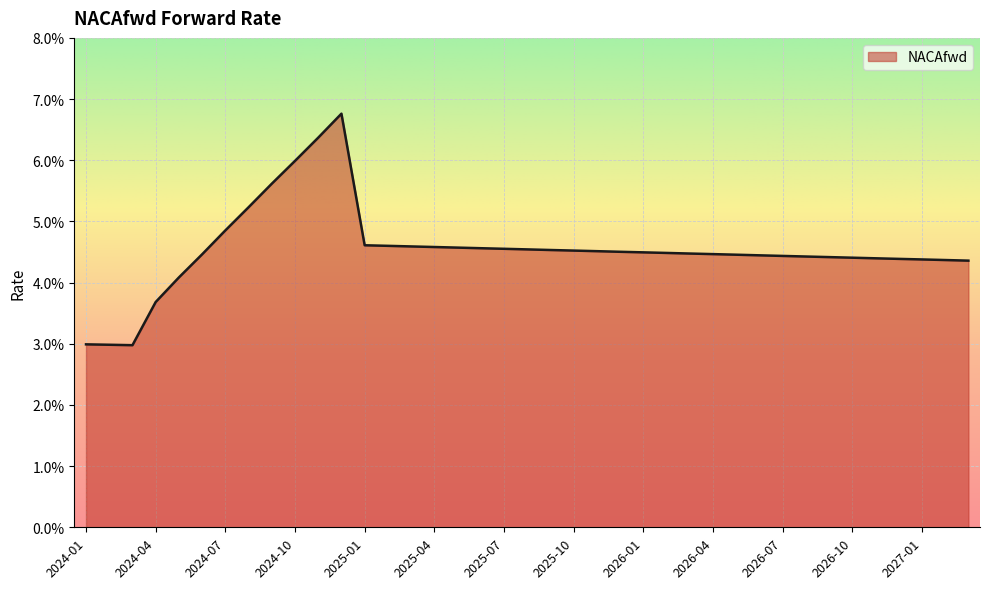

Rank the categories by value from lowest to highest.

2024-03, 2024-02, 2024-01, 2024-04, 2024-05, 2027-03, 2027-02, 2027-01, 2026-12, 2026-11, 2026-10, 2026-09, 2026-08, 2026-07, 2026-06, 2026-05, 2024-06, 2026-04, 2026-03, 2026-02, 2026-01, 2025-12, 2025-11, 2025-10, 2025-09, 2025-08, 2025-07, 2025-06, 2025-05, 2025-04, 2025-03, 2025-02, 2025-01, 2024-07, 2024-08, 2024-09, 2024-10, 2024-11, 2024-12